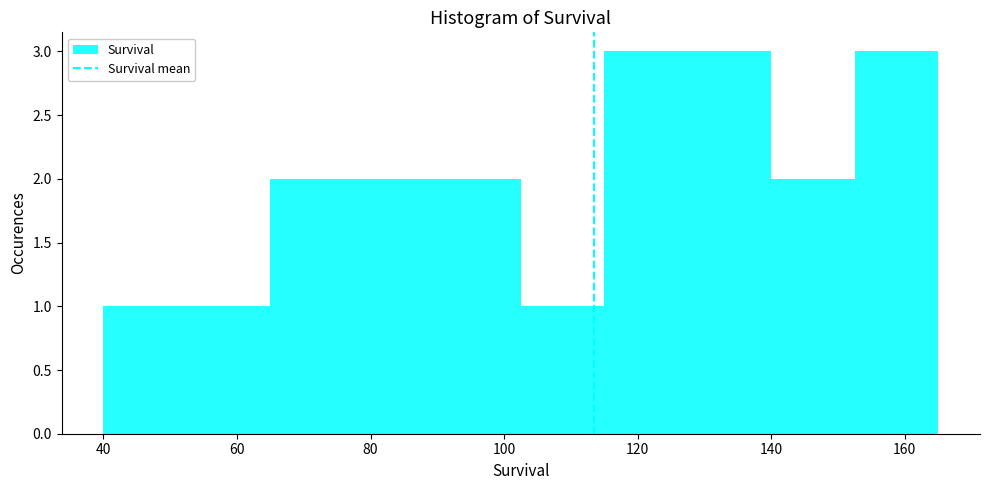

Reading left to right, list every bar in this chart as the range it spans on the x-axis followed by its height. Neither the bar edges nor the heights are printed on the chart, so give them approximately, as read against the axes.

40.0 to 52.5: 1
52.5 to 65.0: 1
65.0 to 77.5: 2
77.5 to 90.0: 2
90.0 to 102.5: 2
102.5 to 115.0: 1
115.0 to 127.5: 3
127.5 to 140.0: 3
140.0 to 152.5: 2
152.5 to 165.0: 3